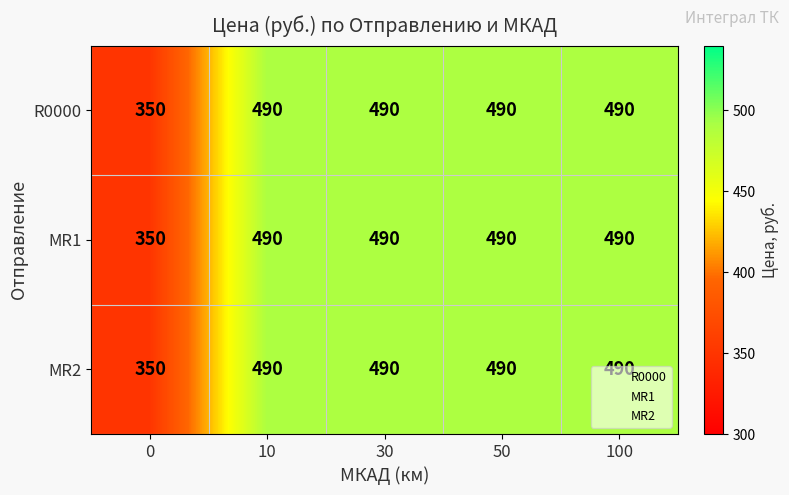

What is the greatest value displayed?

490